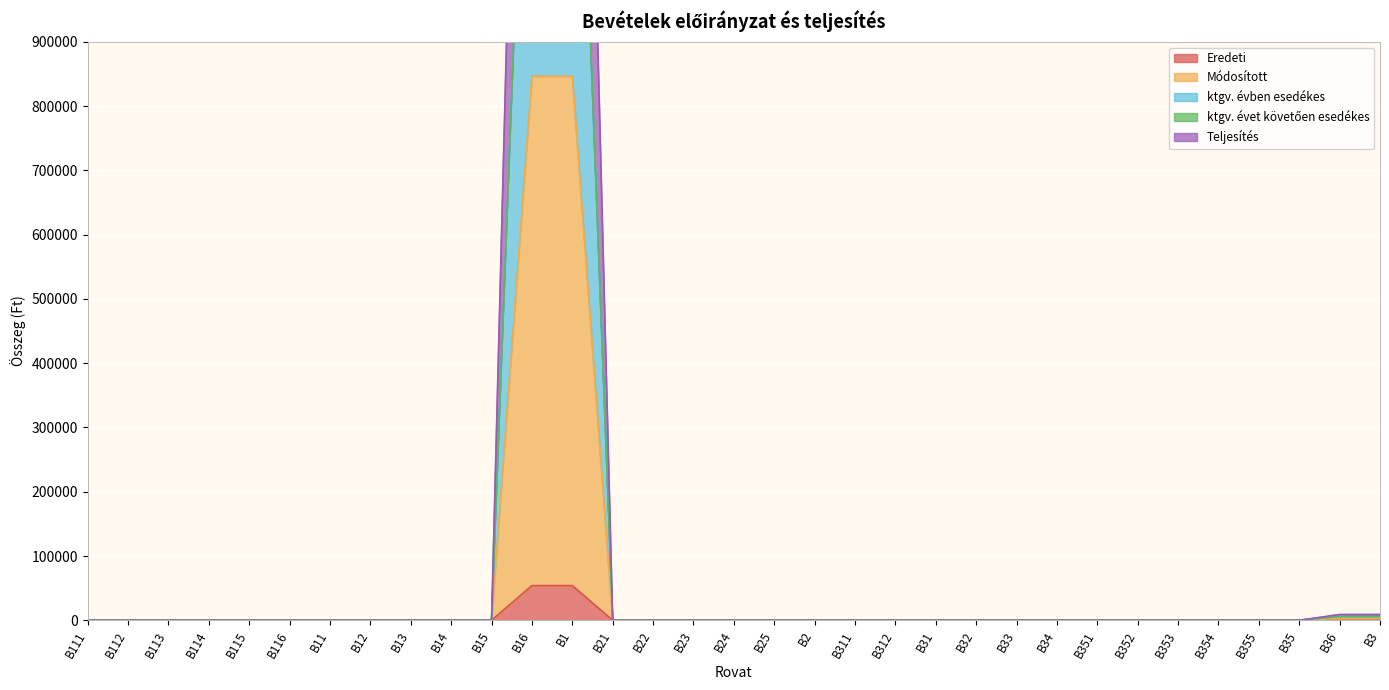

The value of Eredeti at B354 is 0. True or false?

True